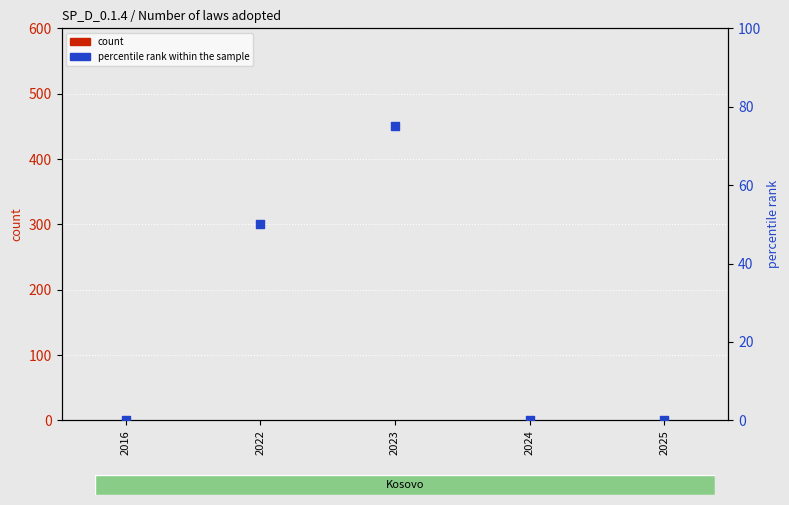

Is the value of count at 2023 greater than the value of percentile rank within the sample at 2016?

Yes